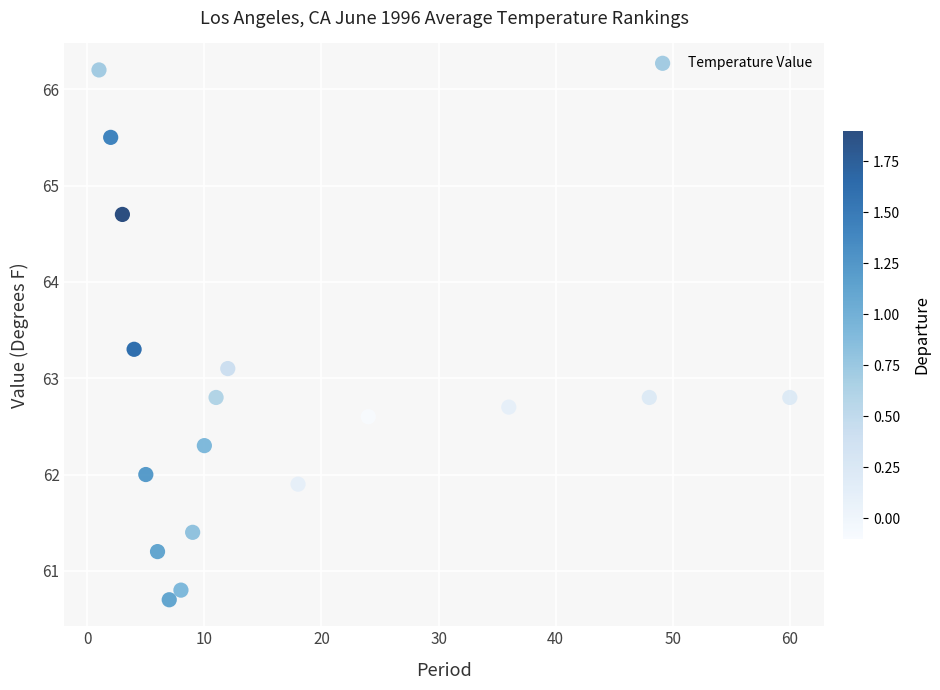

What Y value in the scatter plot is closest to 63?

63.1